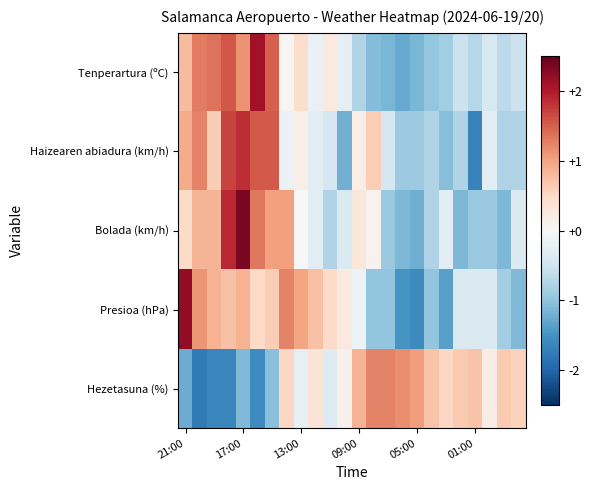

Reading left to right, extract all data points from this chart.

Tenperartura (ºC): 0.8	1.3	1.4	1.6	1.1	2.1	1.5	0.1	0.4	-0.2	0.2	-0.2	-0.7	-1.1	-1.1	-1.3	-1.1	-1.0	-0.9	-0.5	-0.7	-0.4	-0.7	-0.5
Haizearen abiadura (km/h): 0.9	1.2	0.6	1.7	1.8	1.5	1.5	-0.1	0.2	-0.3	-0.4	-1.2	0.2	0.6	-0.4	-0.9	-0.9	-0.7	-1.1	-0.7	-1.7	-0.3	-0.7	-0.7
Bolada (km/h): 0.5	0.8	0.8	1.9	2.3	1.3	1.0	1.0	0.0	-0.3	-0.7	-0.4	0.3	0.1	-0.9	-1.1	-1.2	-0.7	-0.3	-1.1	-0.9	-0.9	-1.1	-0.4
Presioa (hPa): 2.2	1.1	0.9	0.7	0.9	0.5	0.6	1.2	1.0	0.7	0.5	0.2	-0.1	-1.0	-1.0	-1.5	-1.6	-1.0	-1.4	-0.4	-0.4	-0.4	-0.9	-1.1
Hezetasuna (%): -1.2	-1.8	-1.6	-1.6	-1.1	-1.6	-1.0	0.5	-0.2	0.3	-0.3	0.1	0.8	1.2	1.2	1.2	1.0	0.7	0.5	0.6	0.7	0.2	0.6	0.6